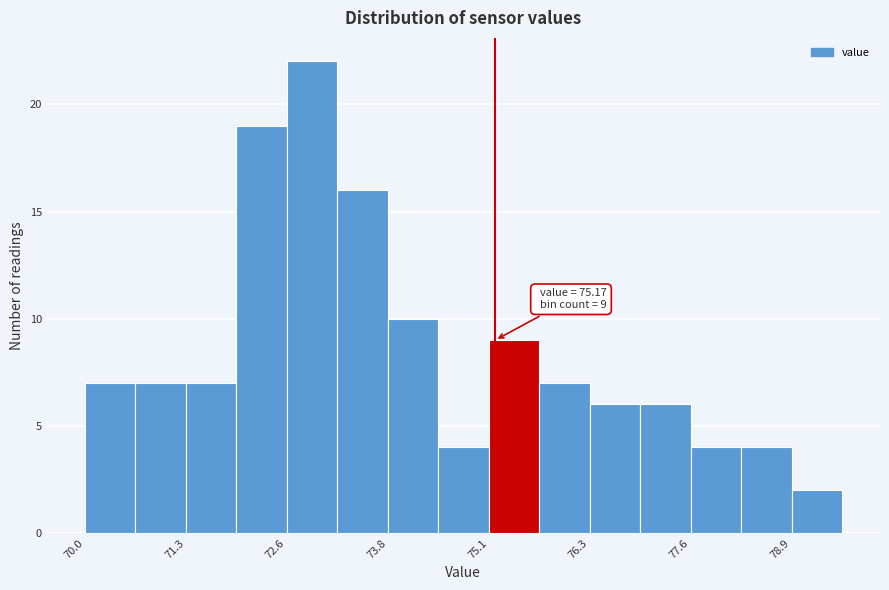

Read against the x-axis, roughly where is the centre of the tallest bar?

72.8